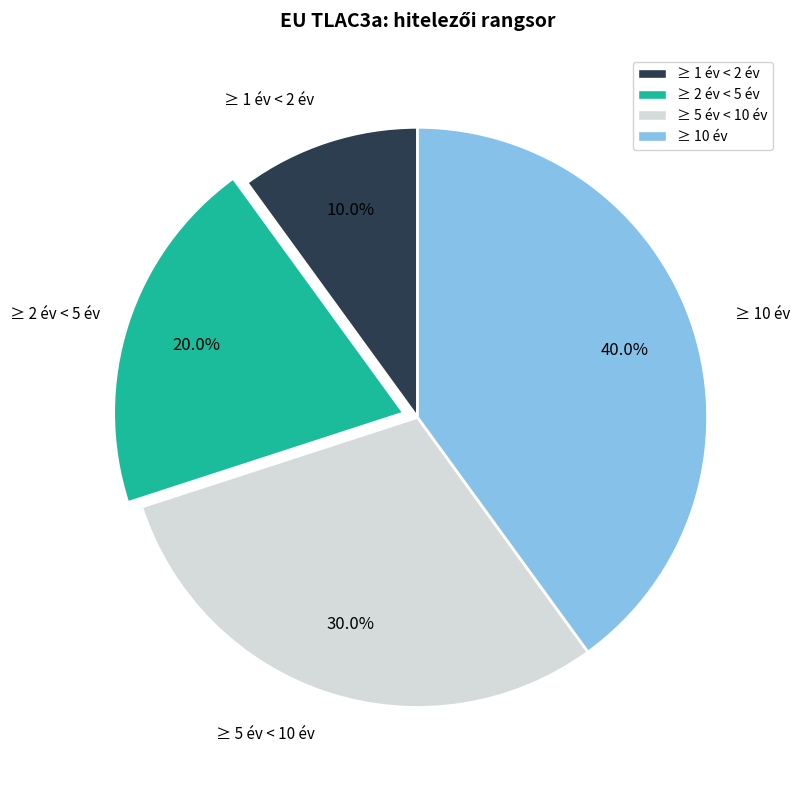

Does any single category account for the majority?

No